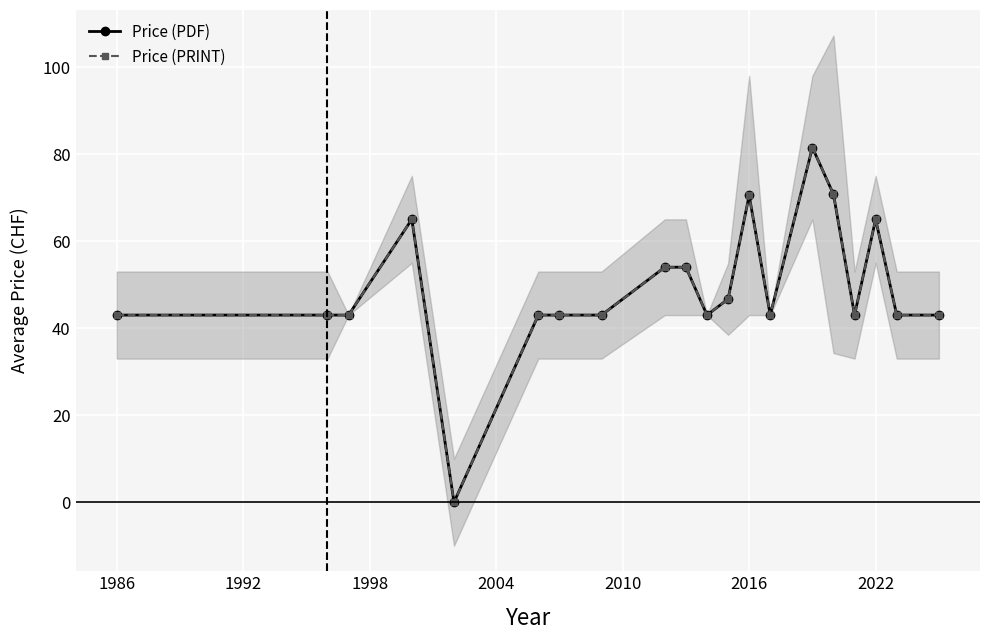

True or false: Price (PRINT) and Price (PDF) intersect in this chart.

False